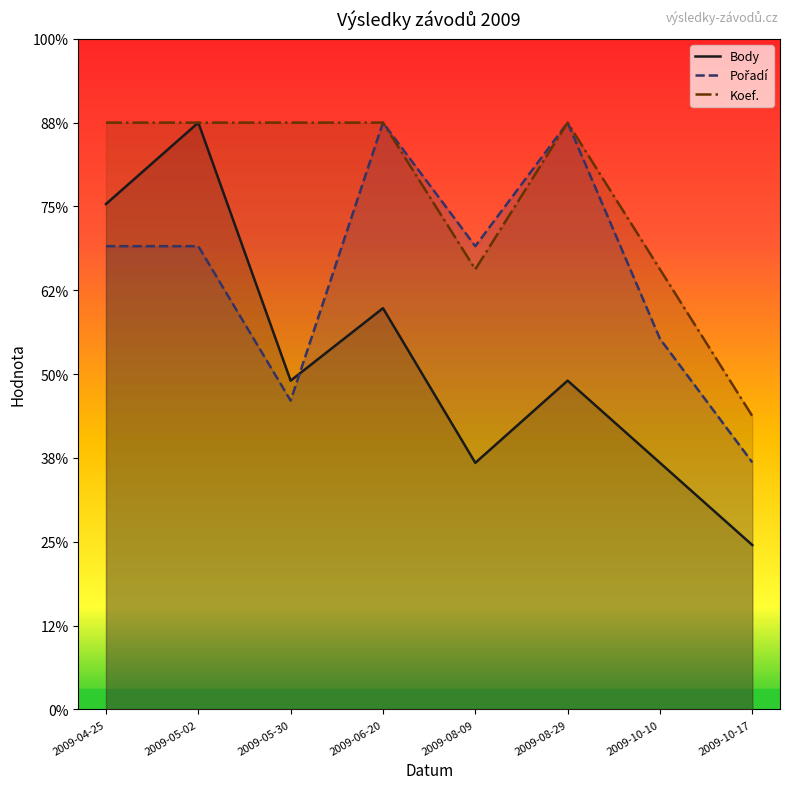

Between 2009-10-17 and 2009-08-29, which is larger?

2009-08-29